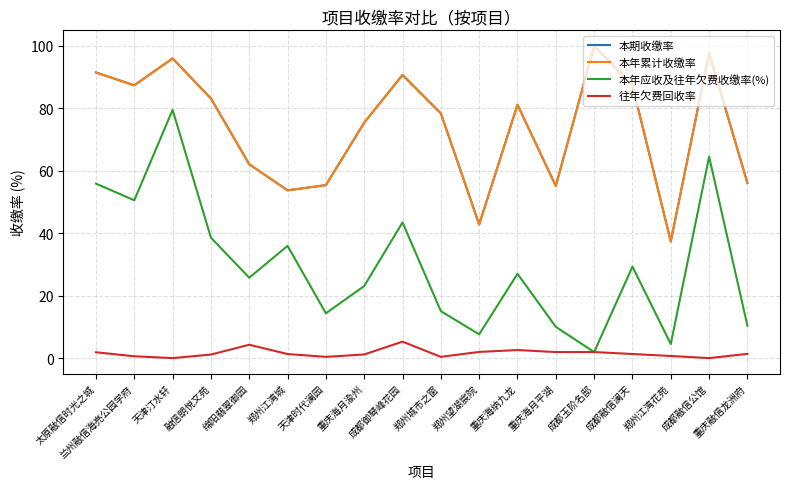

Does the chart display data point markers on the line(s)?

No